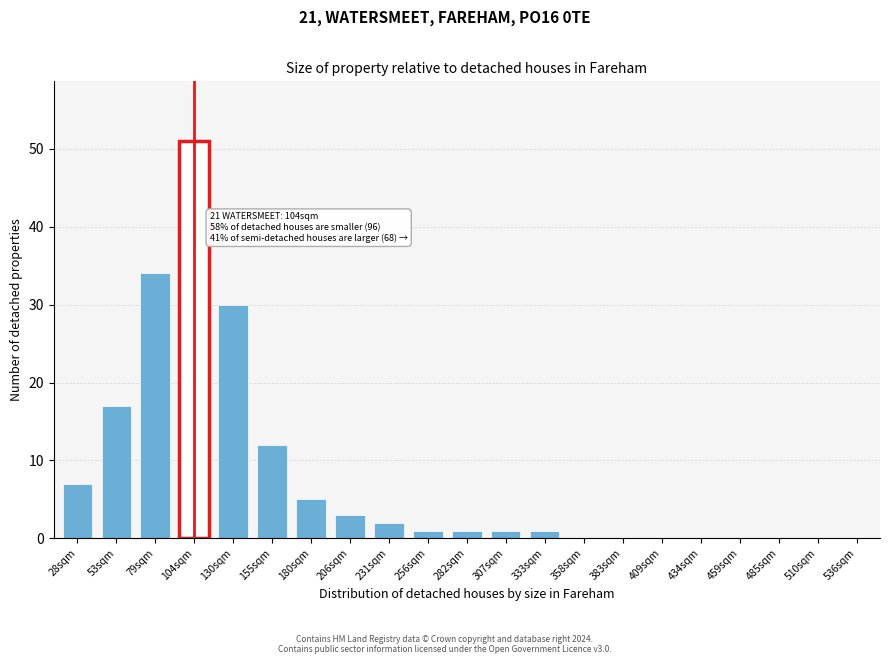

Reading left to right, extract all data points from this chart.

28sqm=7	53sqm=17	79sqm=34	104sqm=51	130sqm=30	155sqm=12	180sqm=5	206sqm=3	231sqm=2	256sqm=1	282sqm=1	307sqm=1	333sqm=1	358sqm=0	383sqm=0	409sqm=0	434sqm=0	459sqm=0	485sqm=0	510sqm=0	536sqm=0